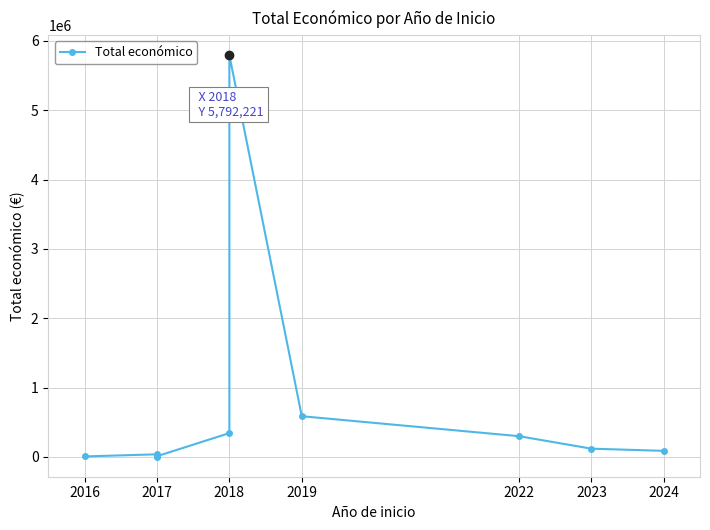

Approximately how many times larger is the value at 2023 compared to 2016?

15.0